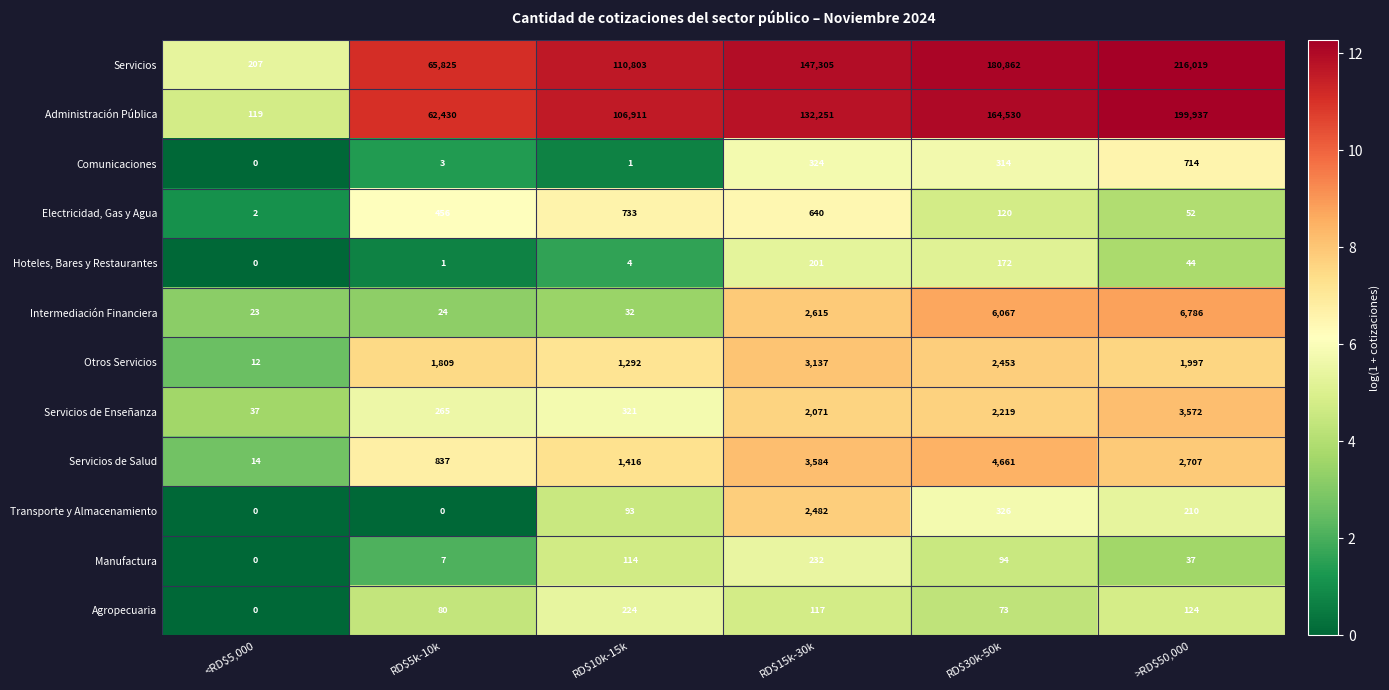

What is the difference between the maximum and minimum values in the Servicios de Enseñanza series?

3535